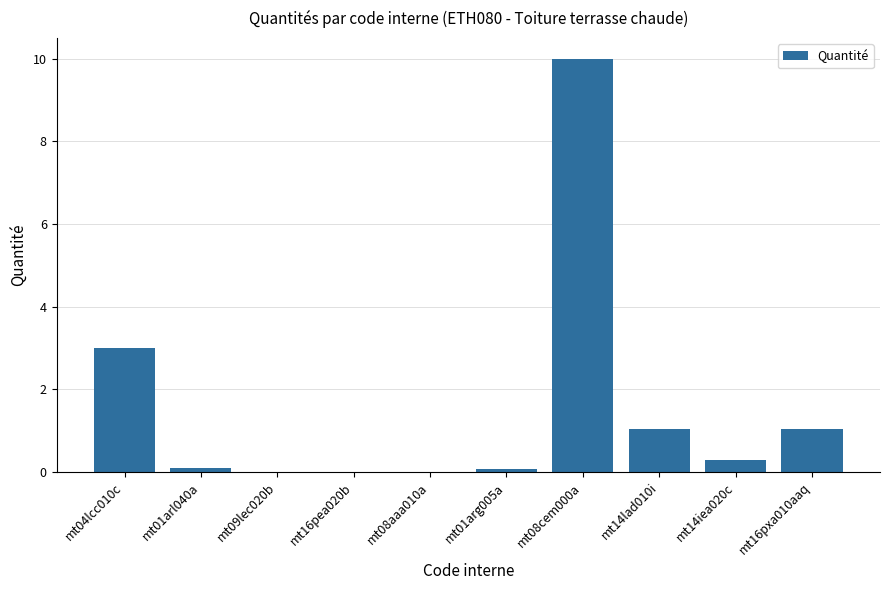

Which category has the highest value across all series?

mt08cem000a